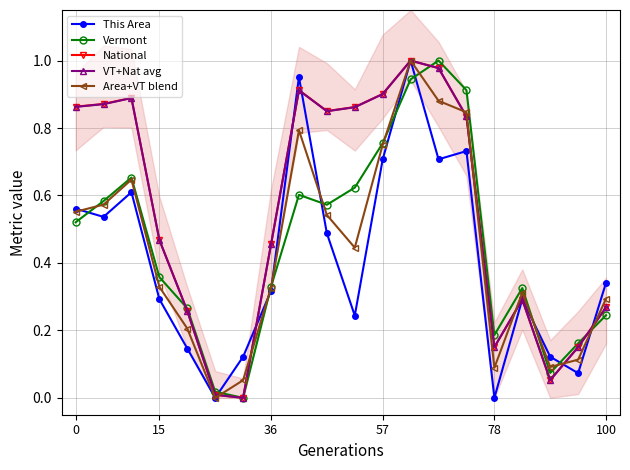

At how many categories does at least one series exceed 0?

20